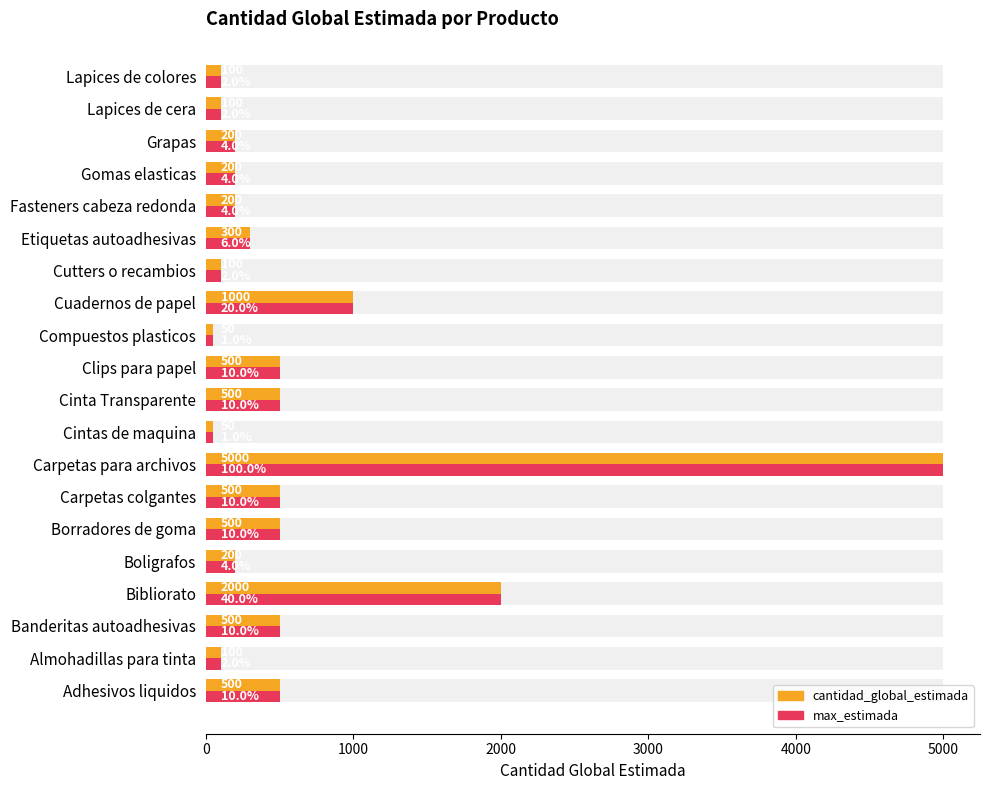

Rank the series at 11 from lowest to highest value.

cantidad_global_estimada, max_estimada